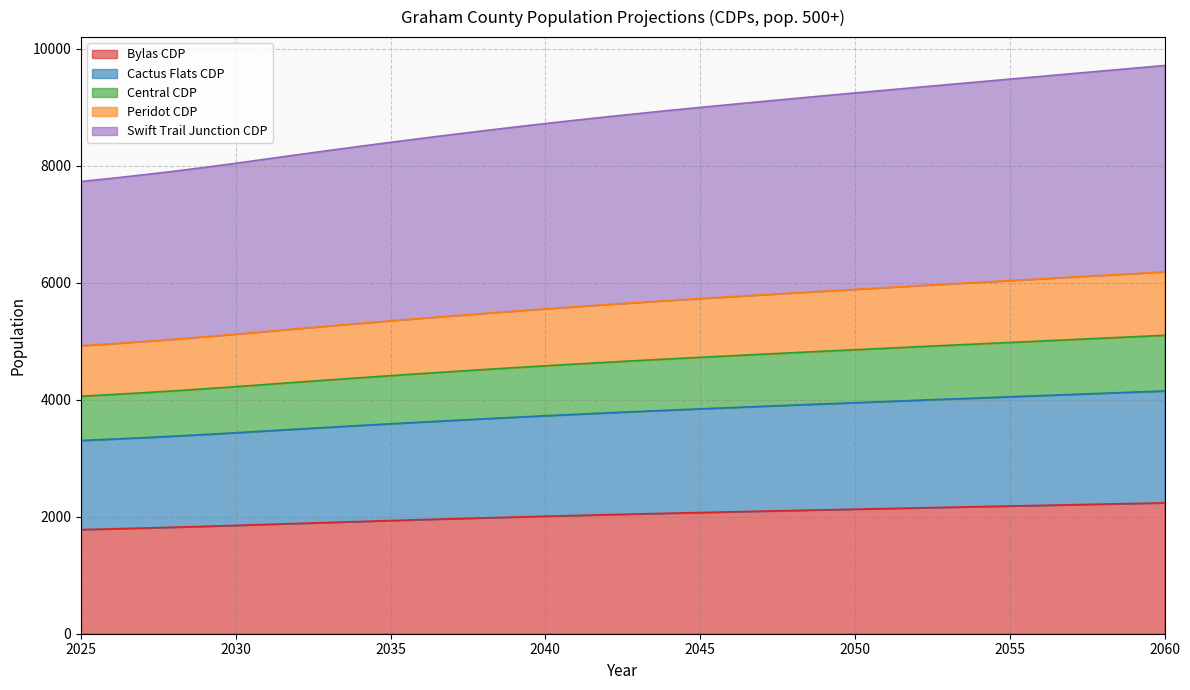

What is the maximum value for Bylas CDP?

2236.2